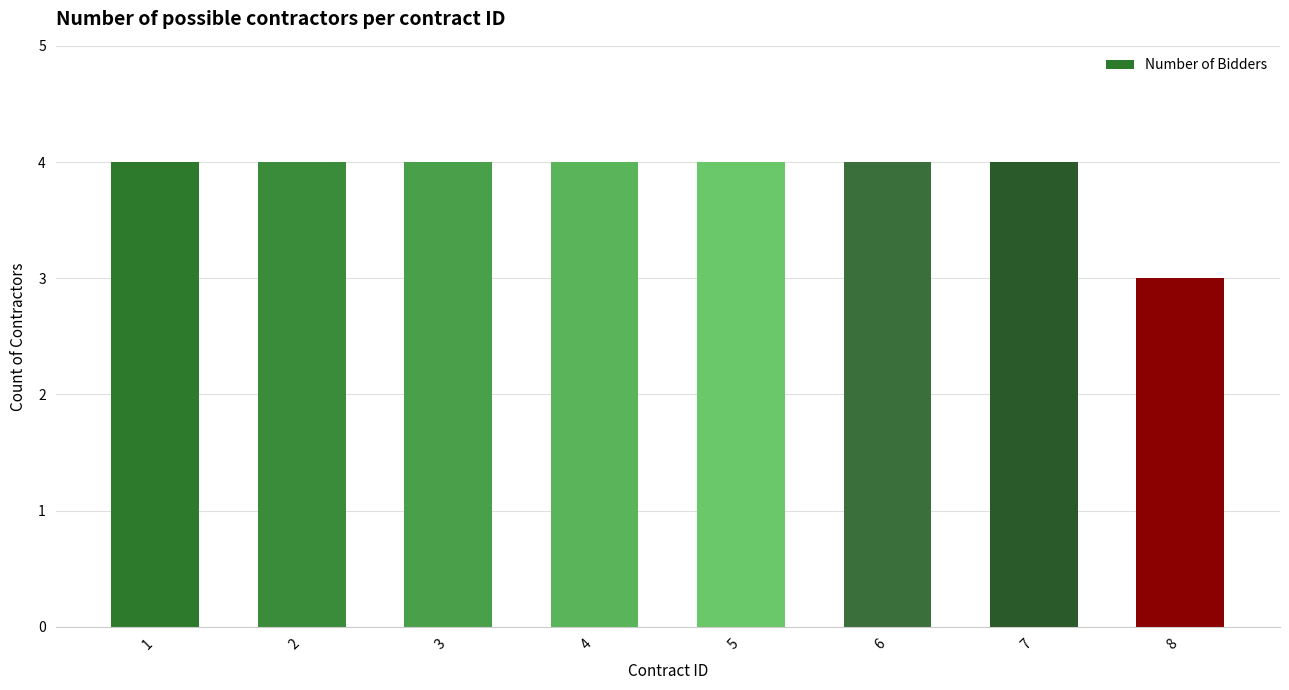

What is the value of the 2nd bar from the left?

4